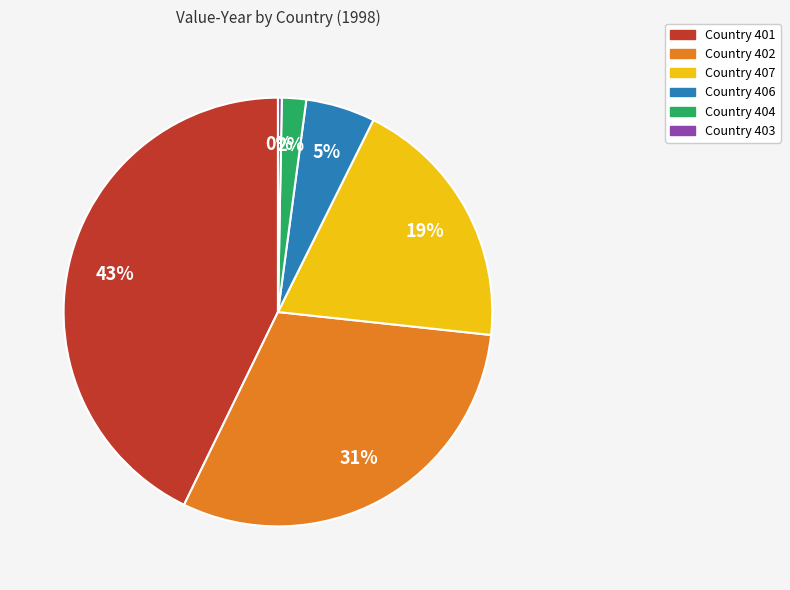

To the nearest percent, what is the average slice percentage?

17%